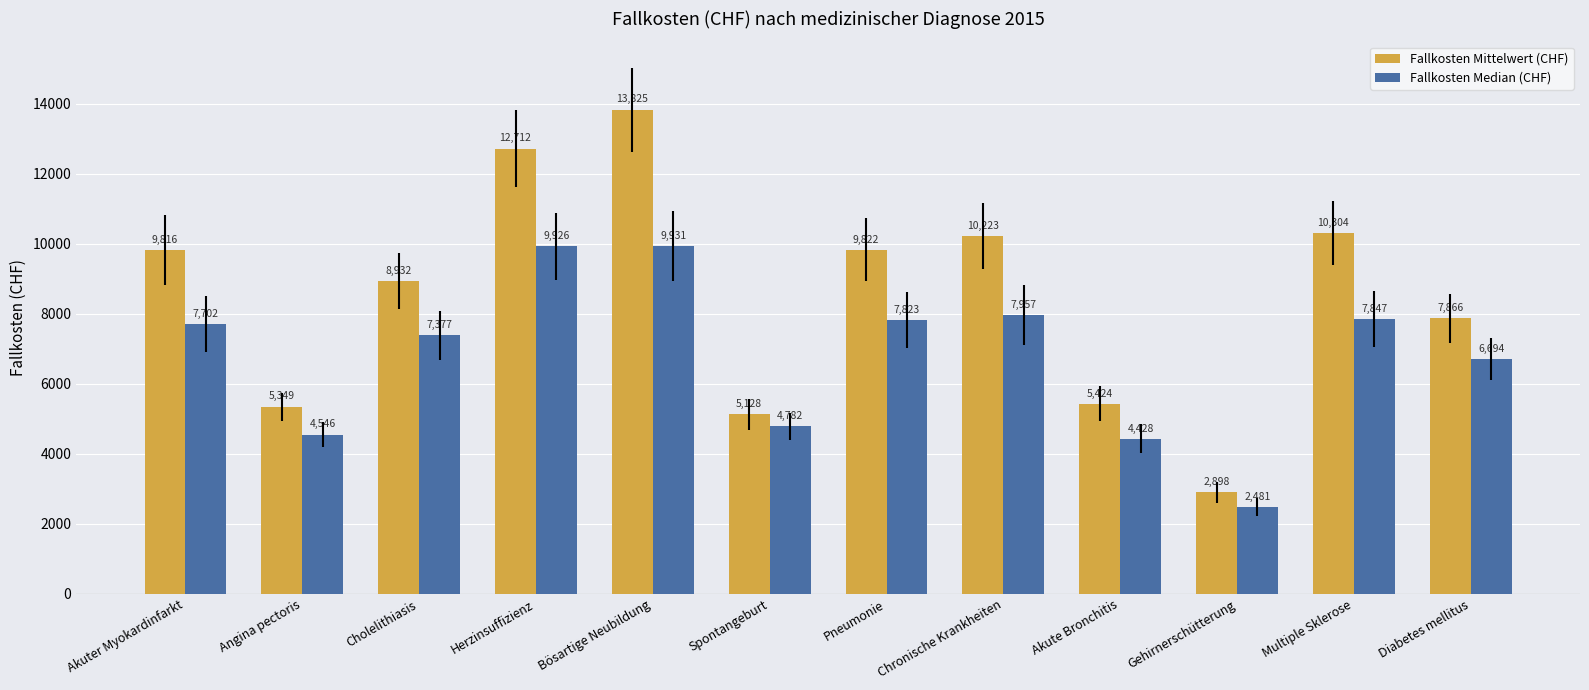

What is the spread (max minus min) of values at Herzinsuffizienz?

2786.2